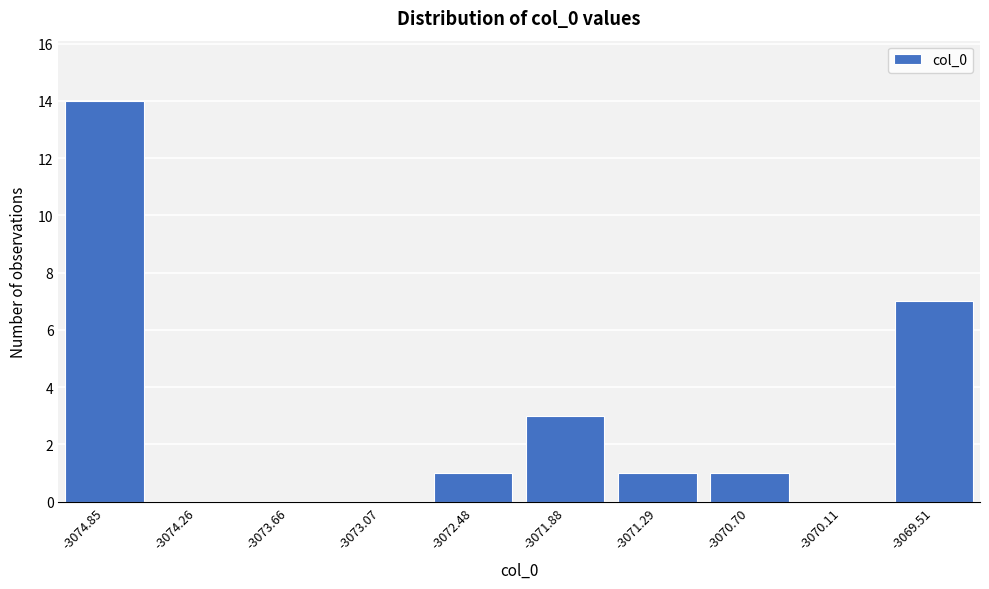

Reading left to right, transcribe all the data shown in this chart.

-3074.85=14	-3074.26=0	-3073.66=0	-3073.07=0	-3072.48=1	-3071.88=3	-3071.29=1	-3070.70=1	-3070.11=0	-3069.51=7